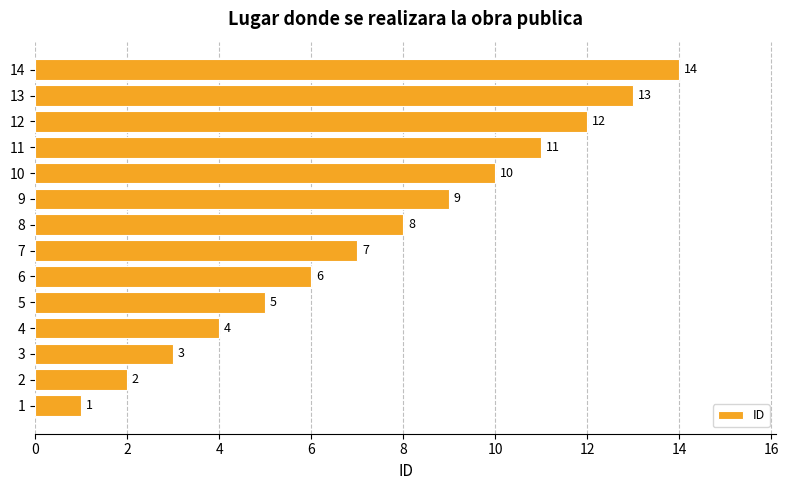

What is the change in value from 1 to 4?

+3